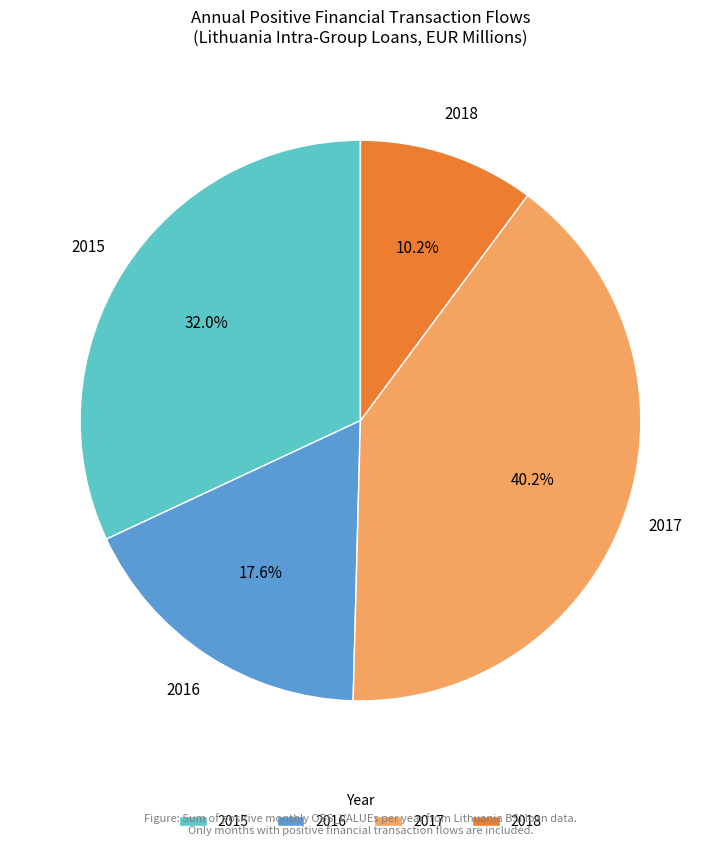

Which slice is the largest?

2017